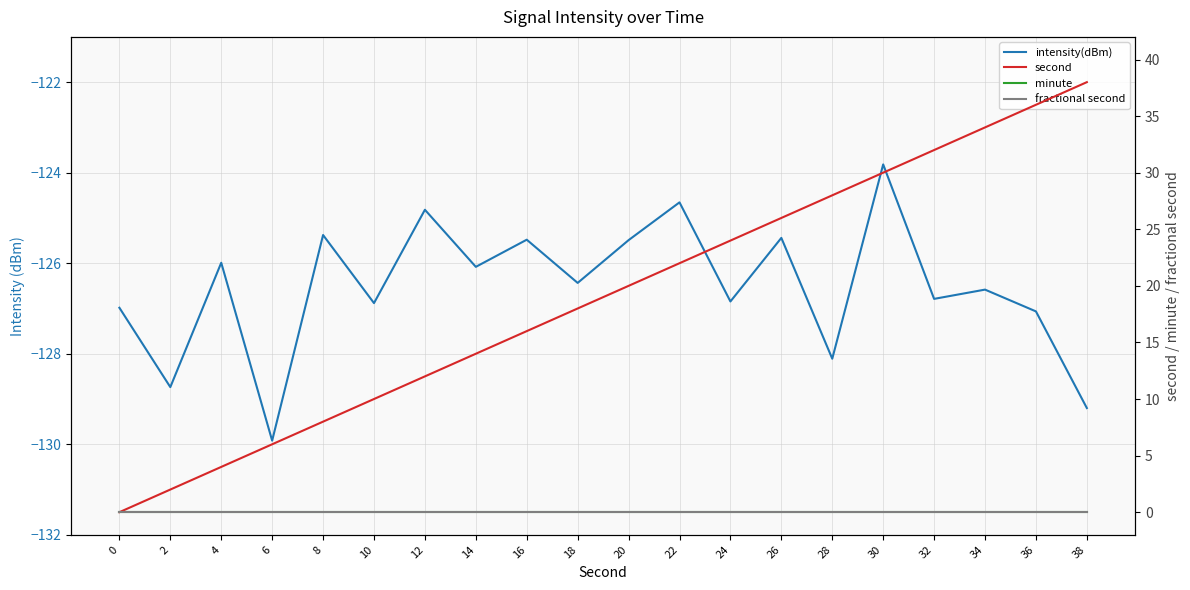

Rank the series at 18 from lowest to highest value.

intensity(dBm), minute, fractional second, second